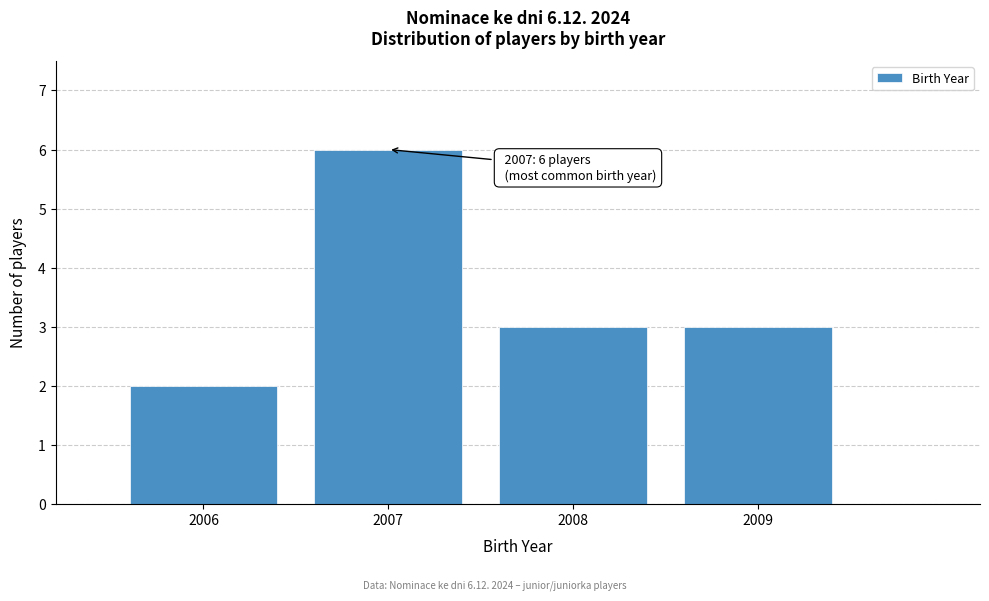

Reading left to right, what are all the values shown in this chart?

2	6	3	3